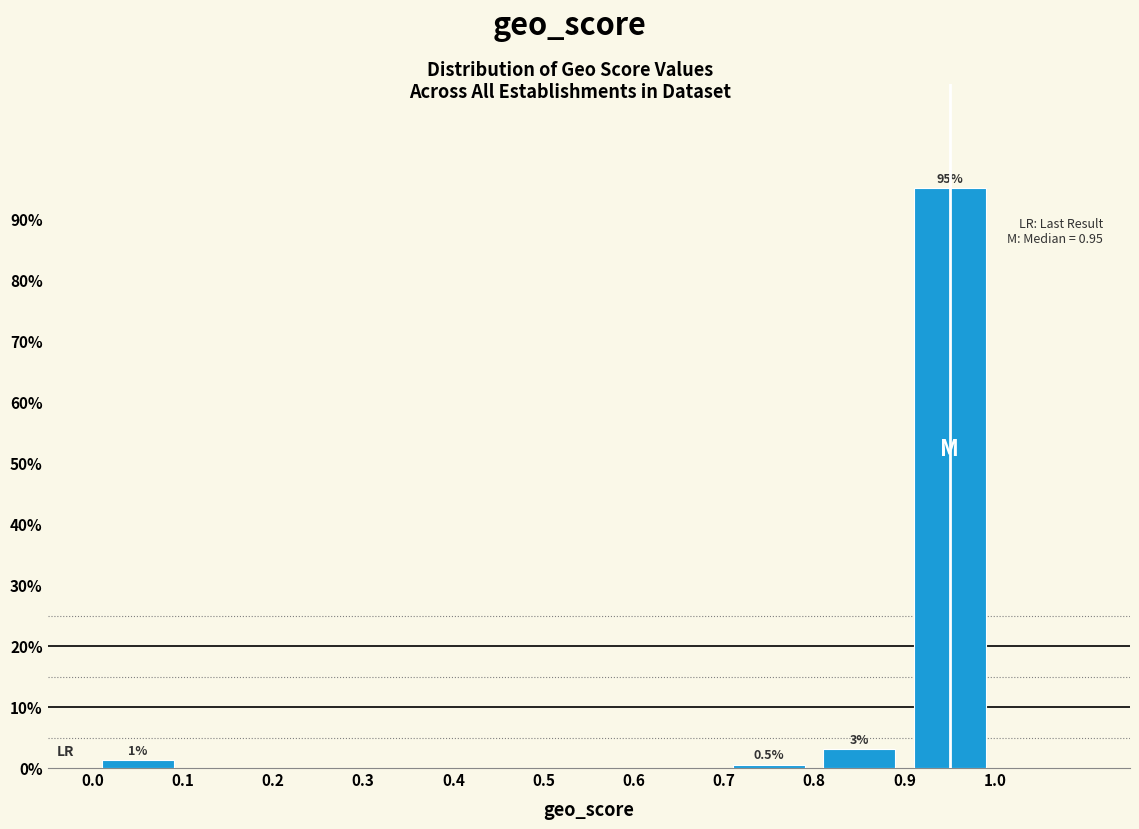

Over which range of the x-axis is the bar tallest?

0.9 to 1.0